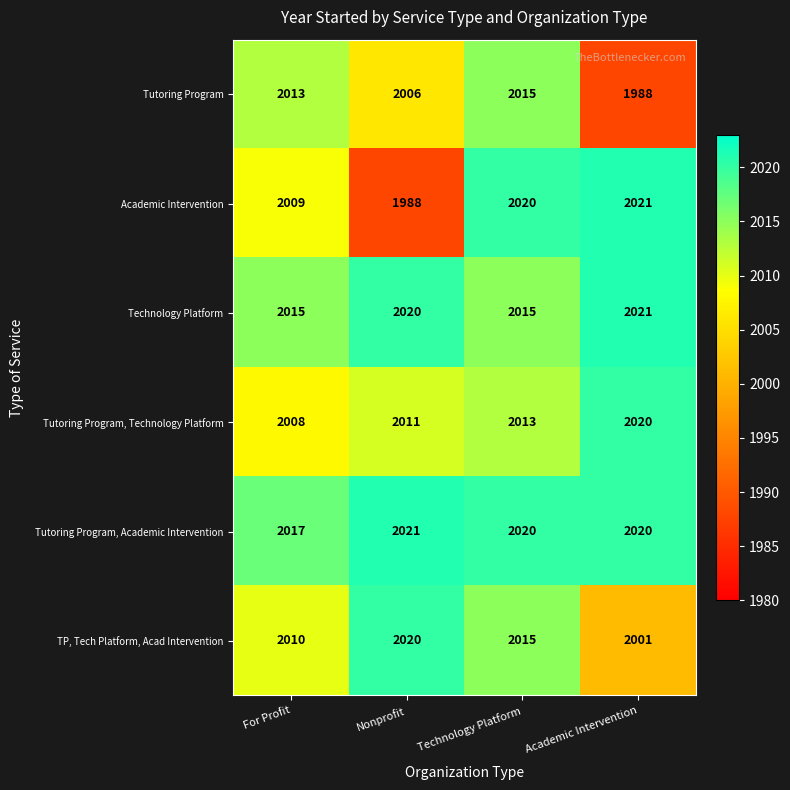

Reading left to right, list all the values displayed in this chart.

Tutoring Program: For Profit=2013	Nonprofit=2006	Technology Platform=2015	Academic Intervention=1988
Academic Intervention: For Profit=2009	Nonprofit=1988	Technology Platform=2020	Academic Intervention=2021
Technology Platform: For Profit=2015	Nonprofit=2020	Technology Platform=2015	Academic Intervention=2021
Tutoring Program, Technology Platform: For Profit=2008	Nonprofit=2011	Technology Platform=2013	Academic Intervention=2020
Tutoring Program, Academic Intervention: For Profit=2017	Nonprofit=2021	Technology Platform=2020	Academic Intervention=2020
TP, Tech Platform, Acad Intervention: For Profit=2010	Nonprofit=2020	Technology Platform=2015	Academic Intervention=2001